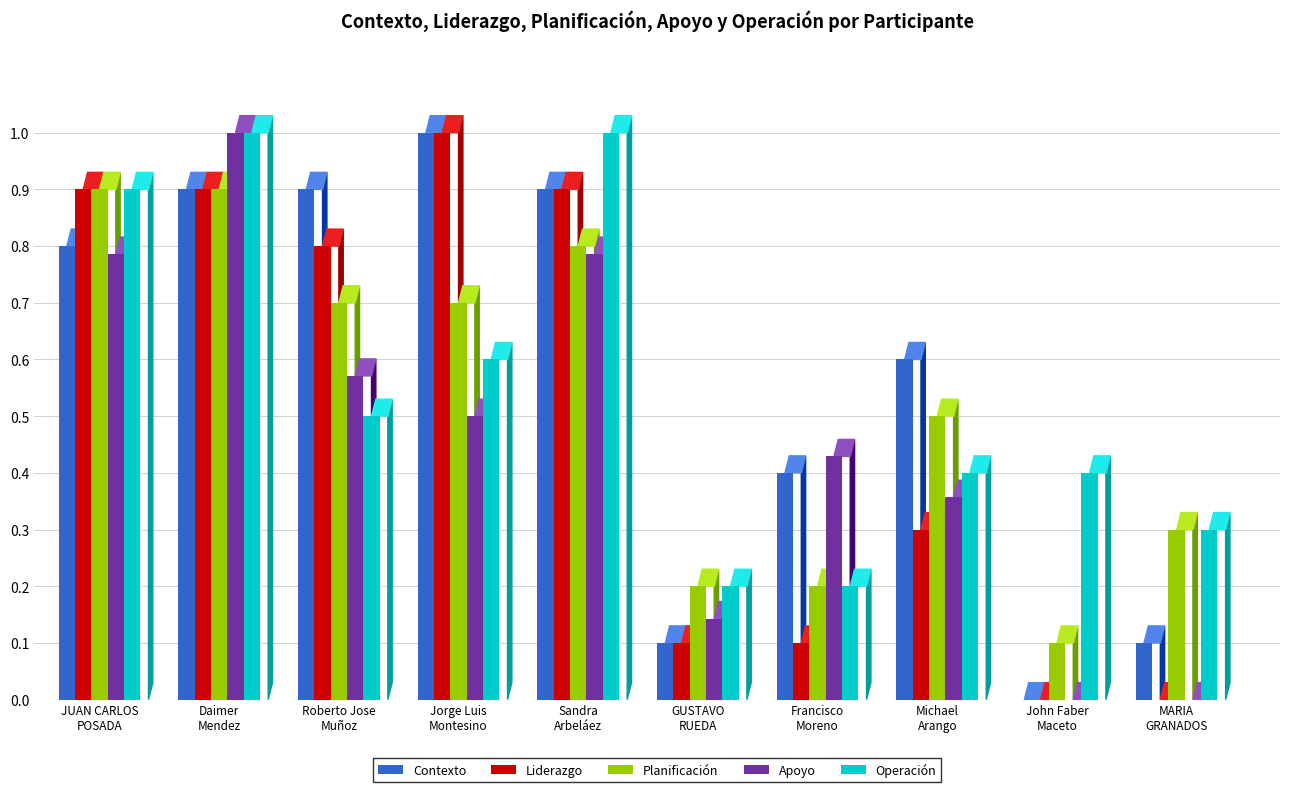

Rank the series by their average value, from lowest to highest.

Apoyo, Liderazgo, Planificación, Operación, Contexto